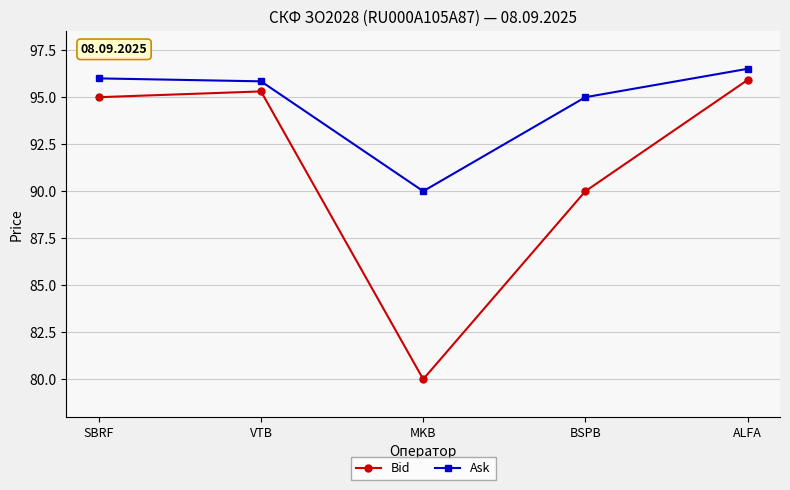

What is the label of the 3rd point from the right?

MKB